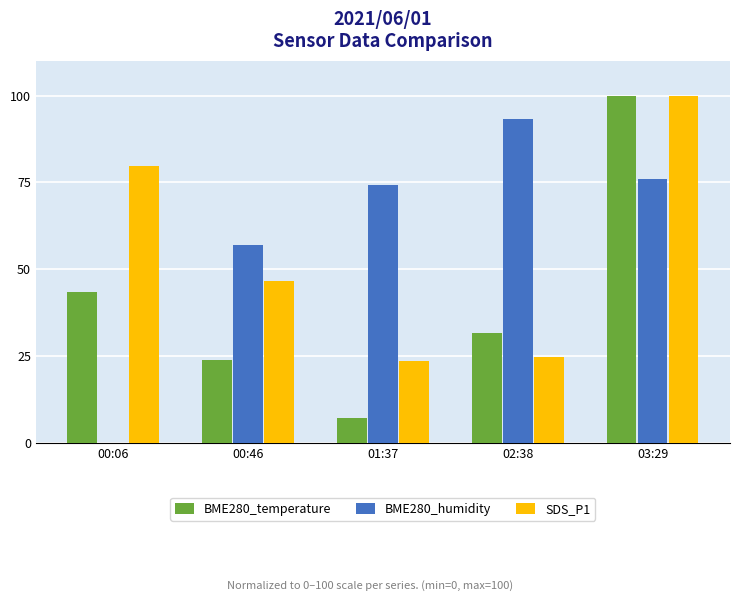

How many groups of bars are there?

5